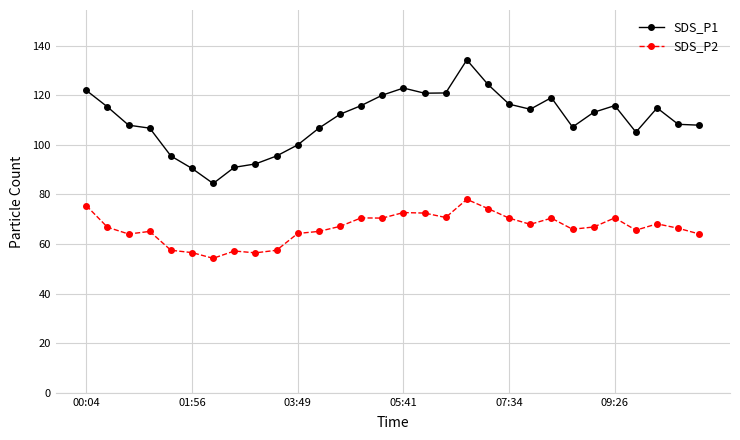

List the series in order of their overall mean, lowest first.

SDS_P2, SDS_P1